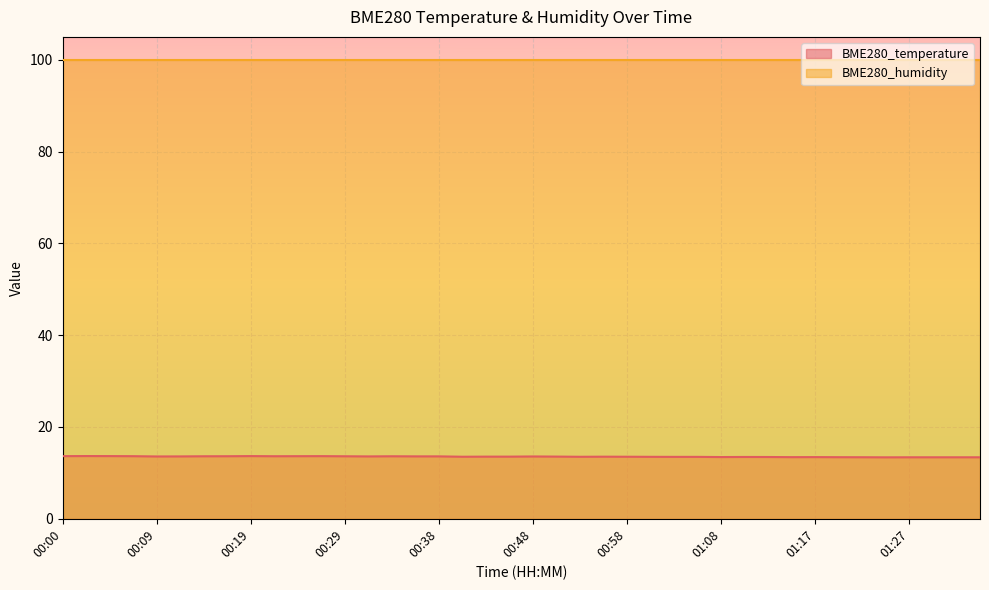

At which category does the chart reach its peak across all series?

00:02